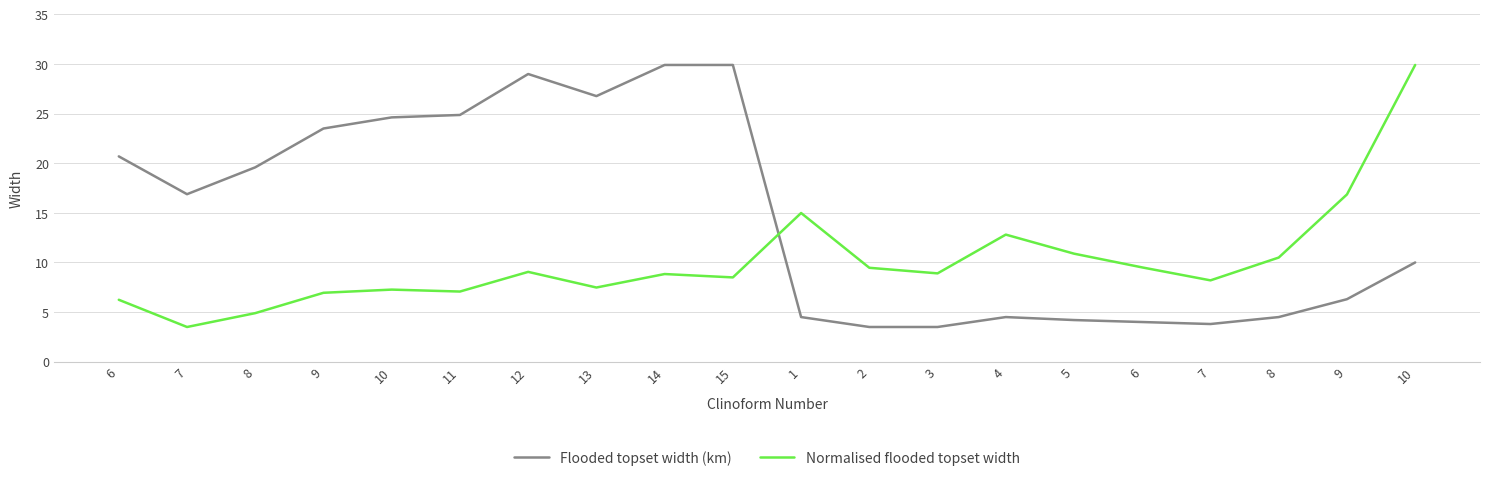

What is the total value across all series at 6?

26.9